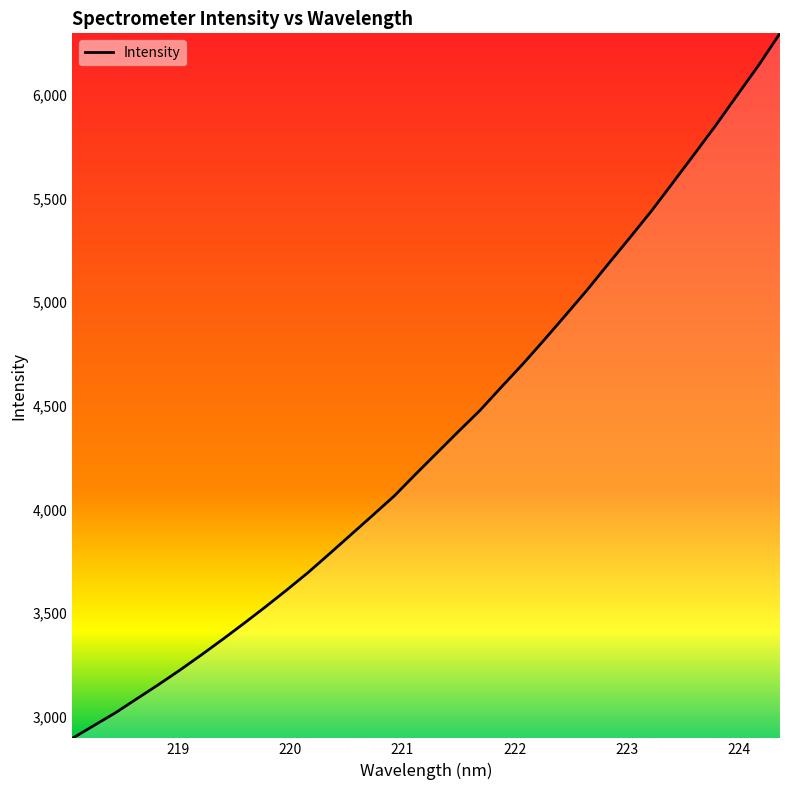

True or false: there are more than 1 points higher than both neighbors.

False